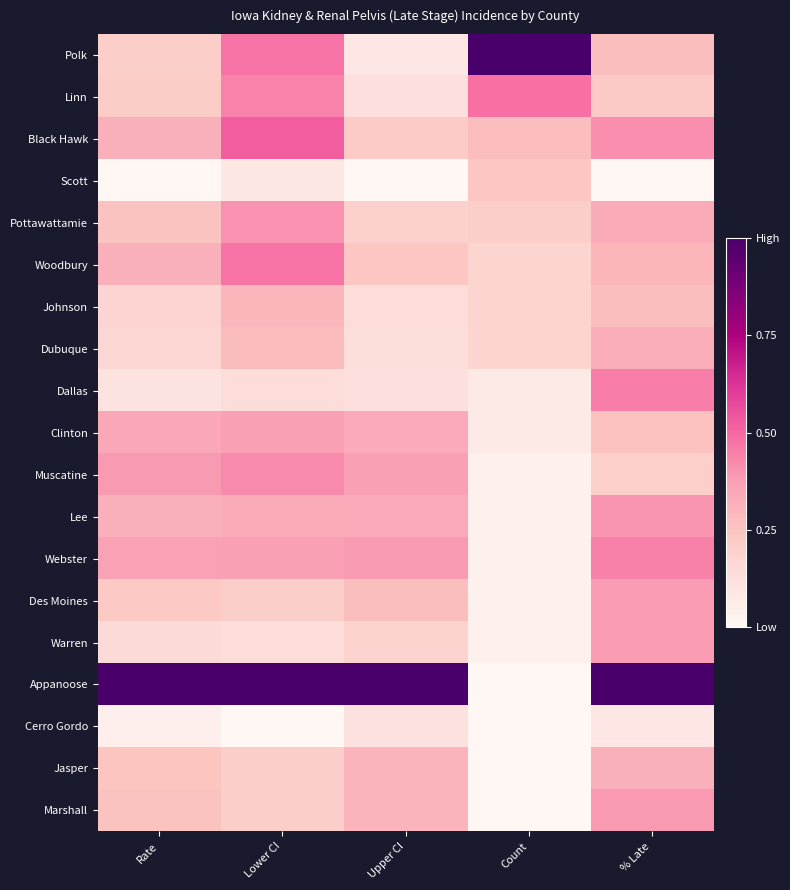

What is the difference between the highest and lowest values at Count?

1.0